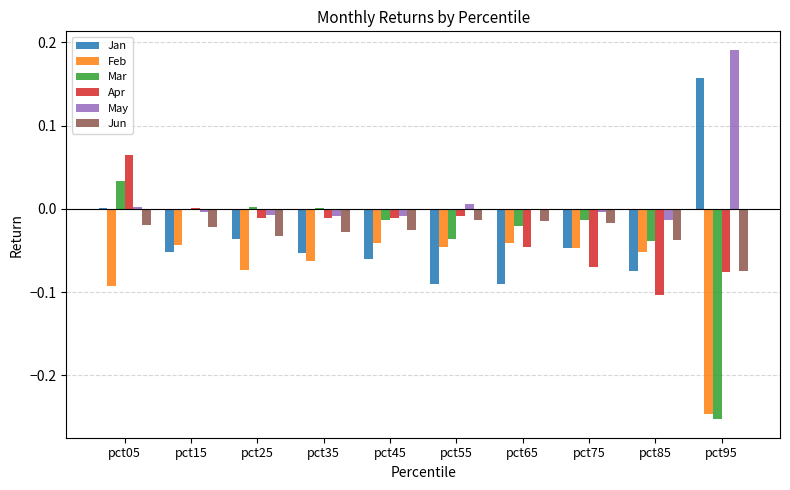

Is it true that Jan equals -0.1 at pct35?

True